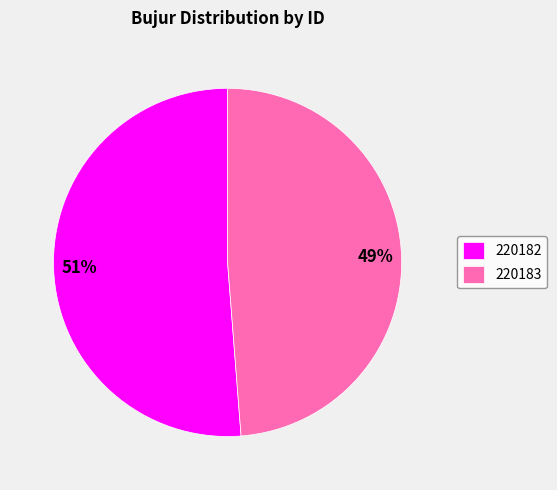

Which category has the biggest portion of the pie?

220182